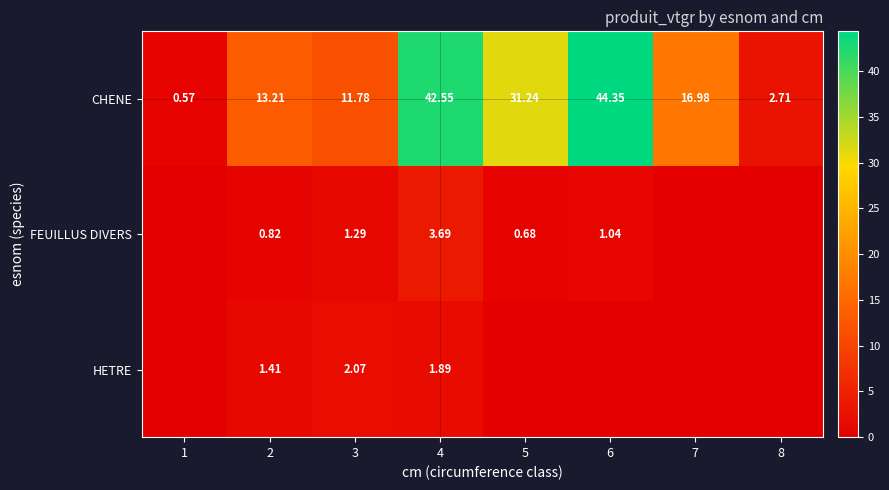

The value of CHENE at 8 is 2.7. True or false?

True